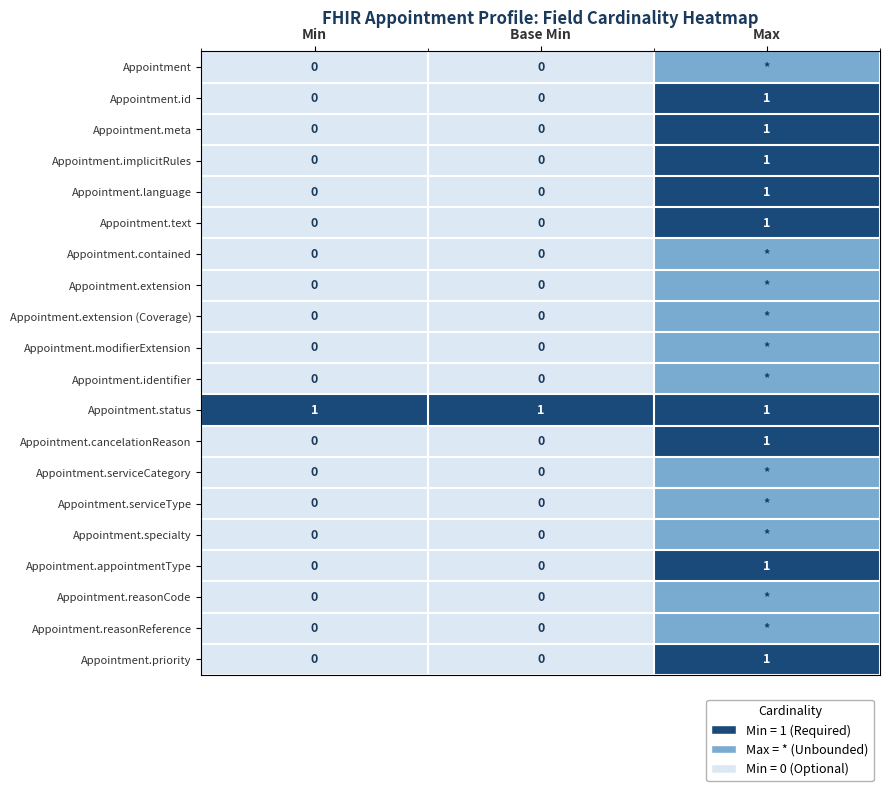

What is the lowest value of the Appointment.status series?

1.0